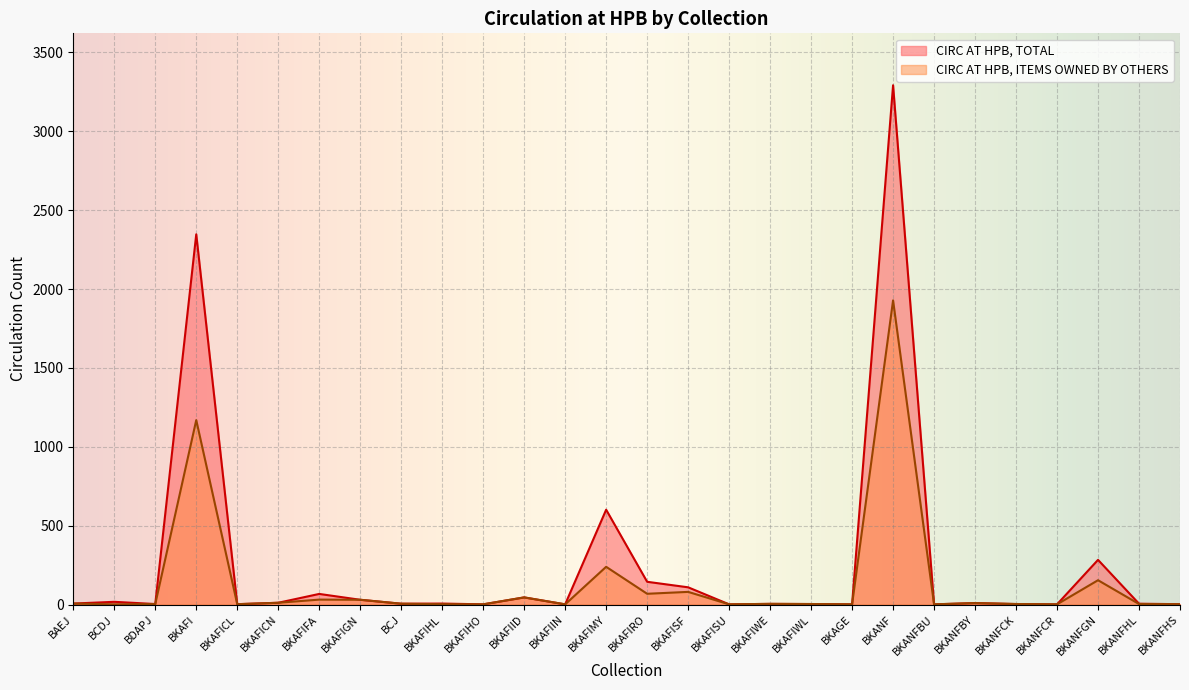

How many values in the CIRC AT HPB, TOTAL series are below 6?

14